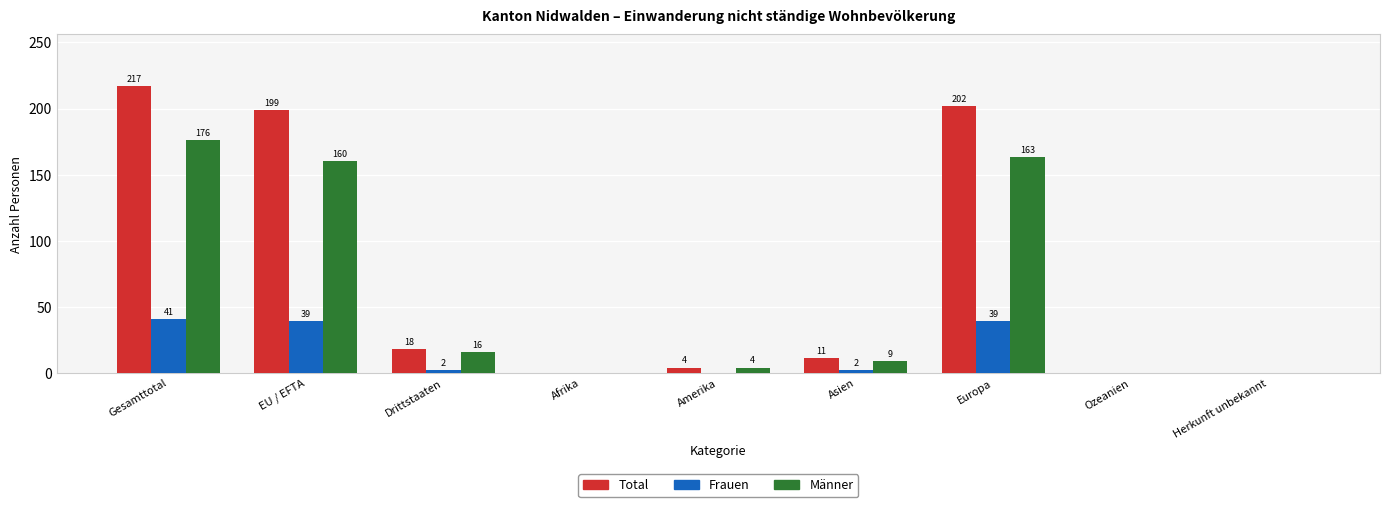

The value of Männer at Herkunft unbekannt is -121. True or false?

False